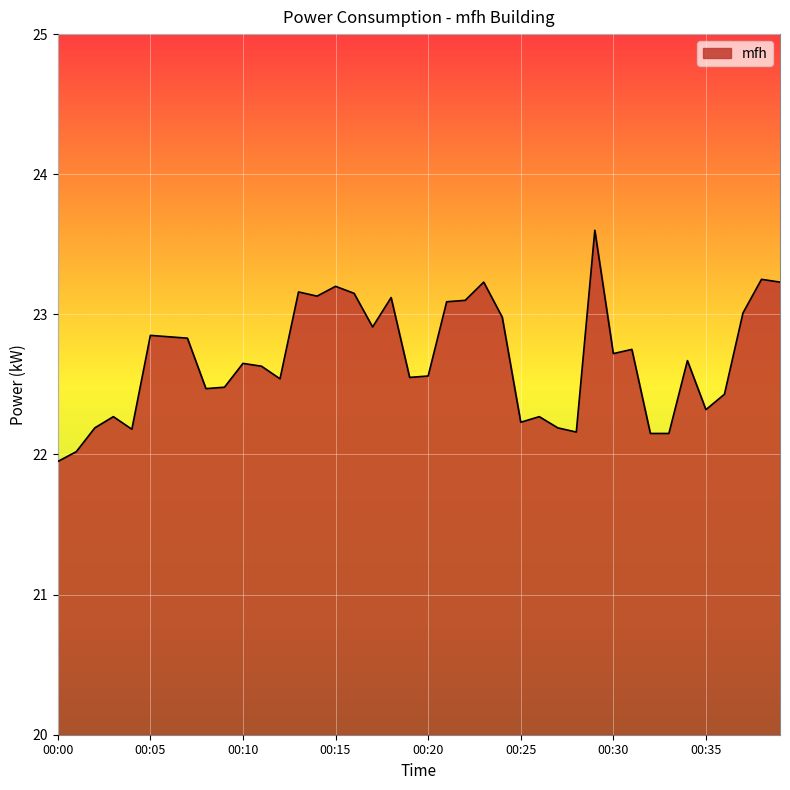

What is the maximum value shown in the chart?

23.6